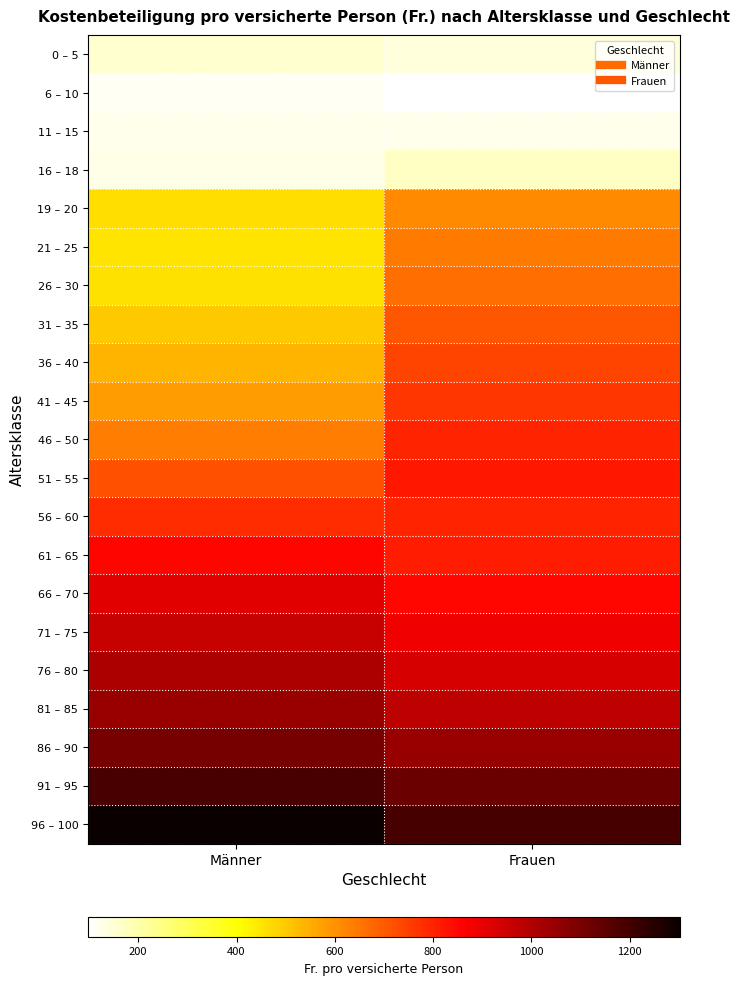

At which category is the sum across all series the highest?

Frauen